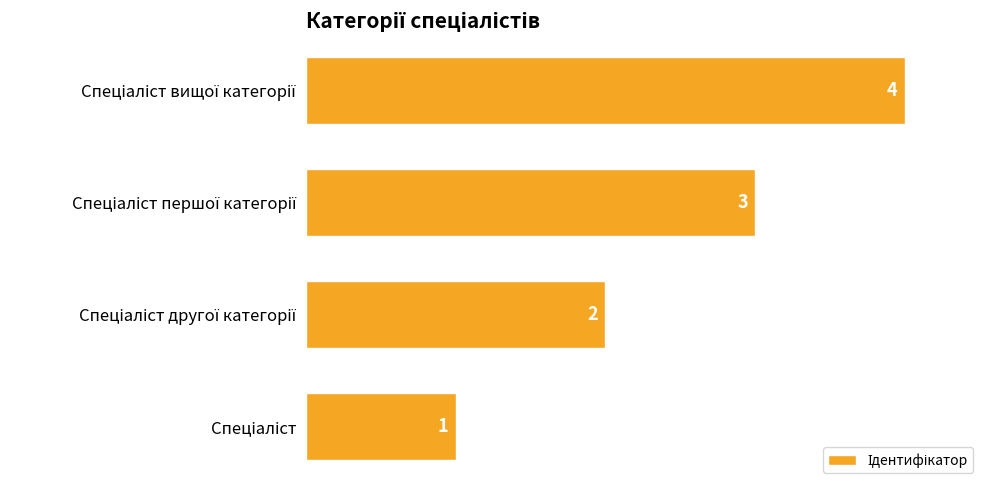

What is the sum of all values?

10